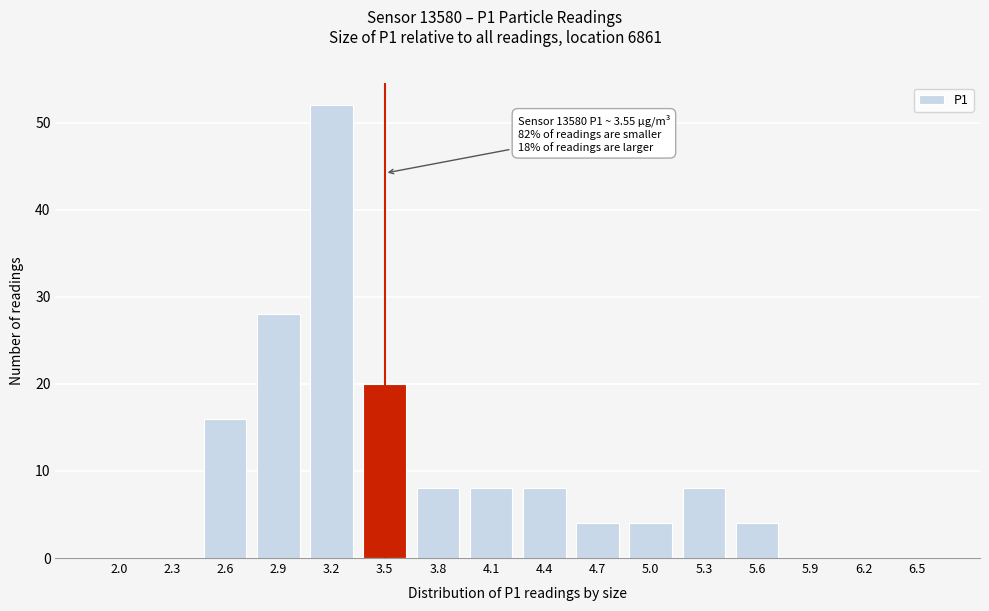

Reading left to right, transcribe all the data shown in this chart.

2.0=0	2.3=0	2.6=16	2.9=28	3.2=52	3.5=20	3.8=8	4.1=8	4.4=8	4.7=4	5.0=4	5.3=8	5.6=4	5.9=0	6.2=0	6.5=0